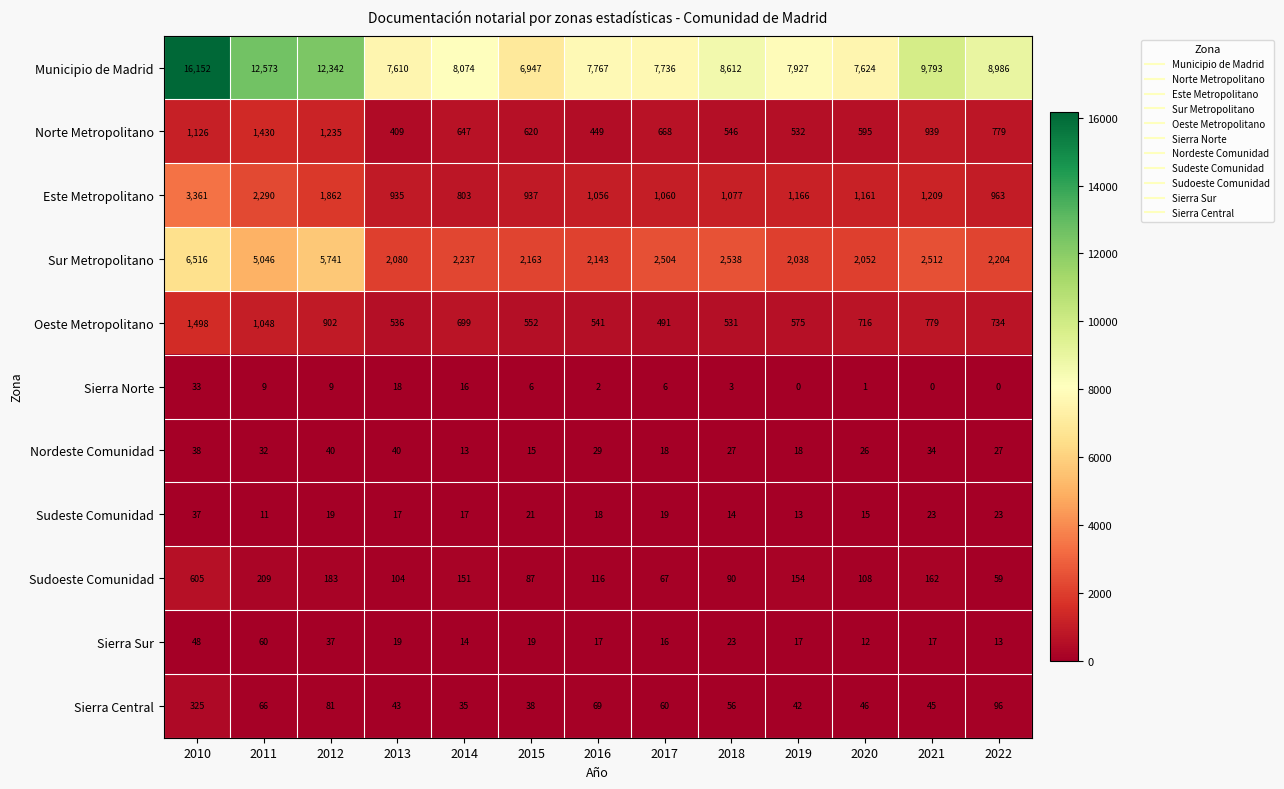

What is the difference between the highest and lowest values at 2022?

8986